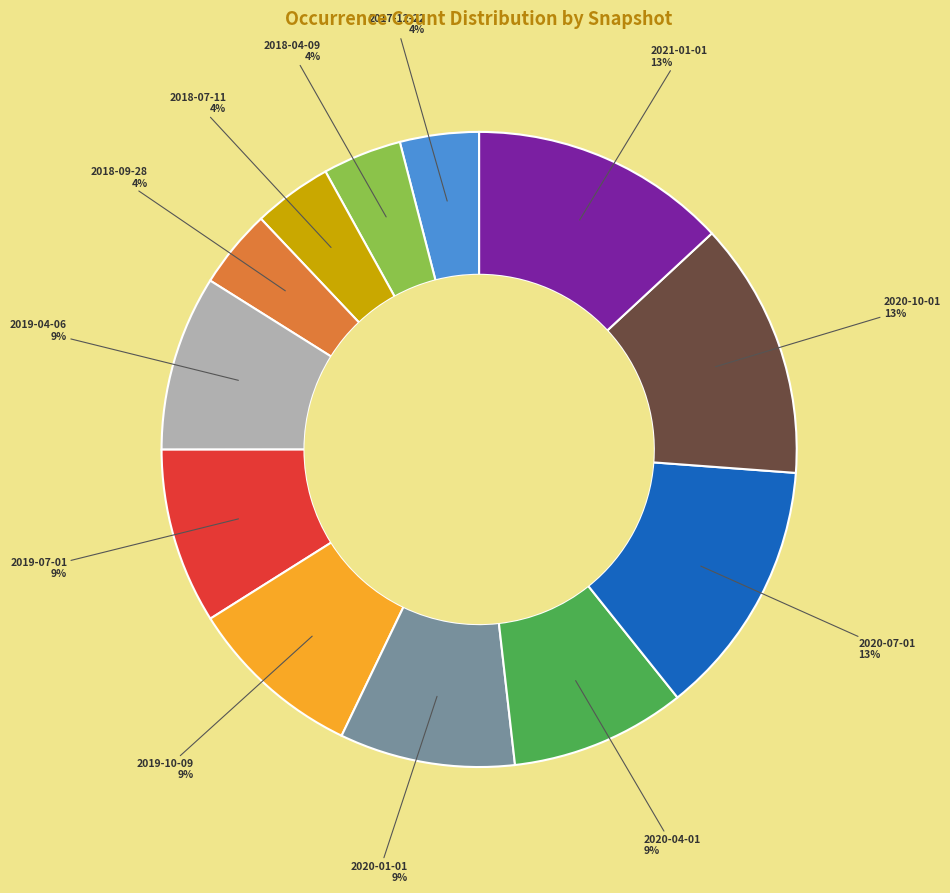

Combined, do 2018-04-09 and 2020-04-01 account for over 50%?

No